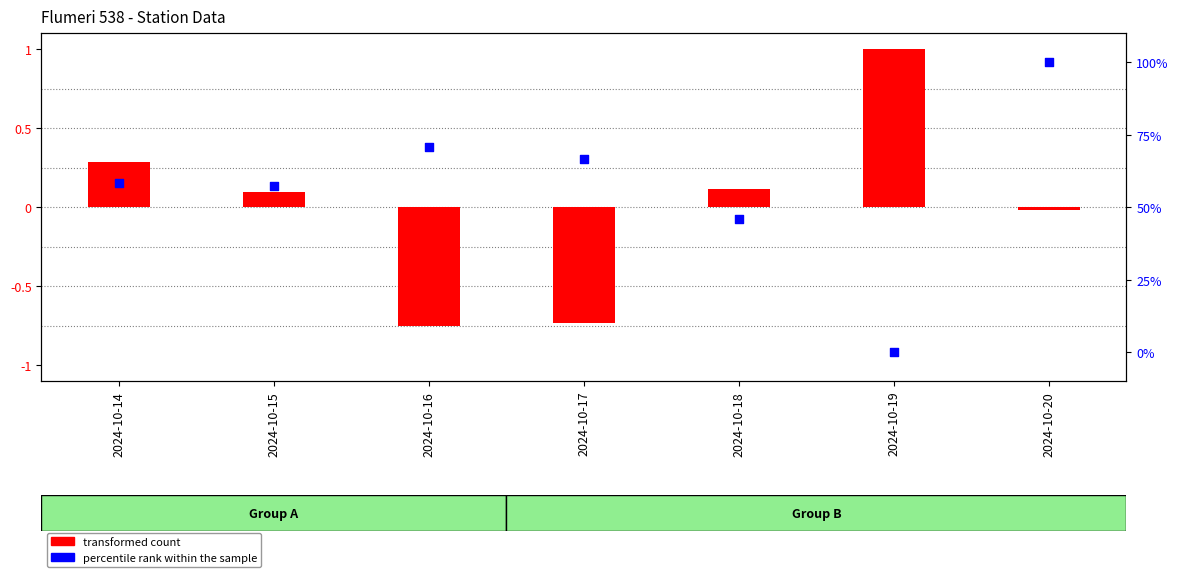

At how many categories does at least one series exceed 20?

6